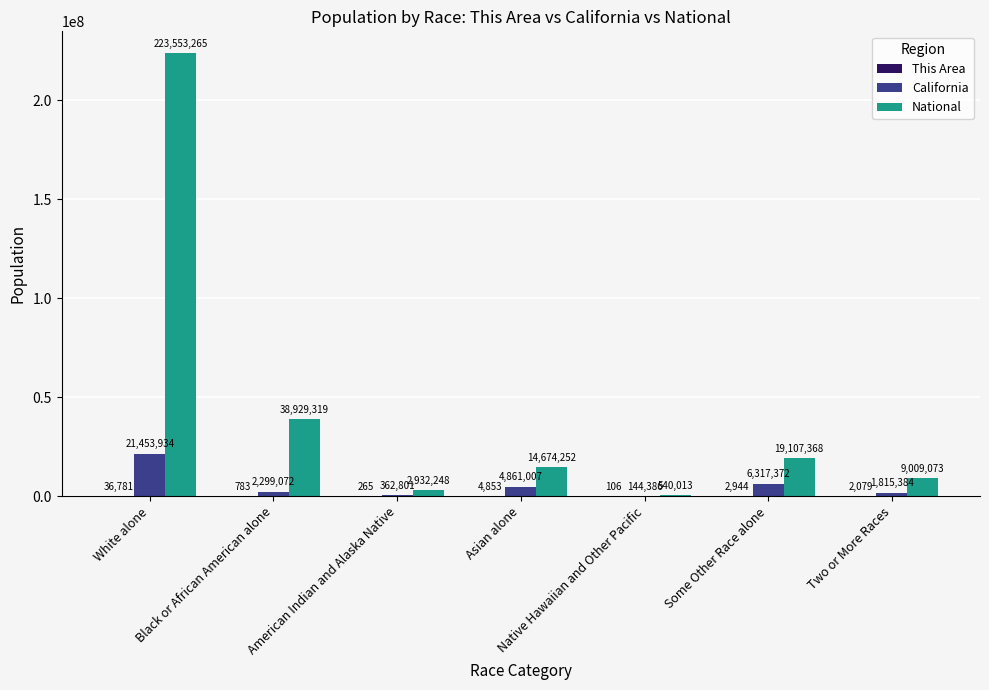

At which category is the sum across all series the highest?

White alone